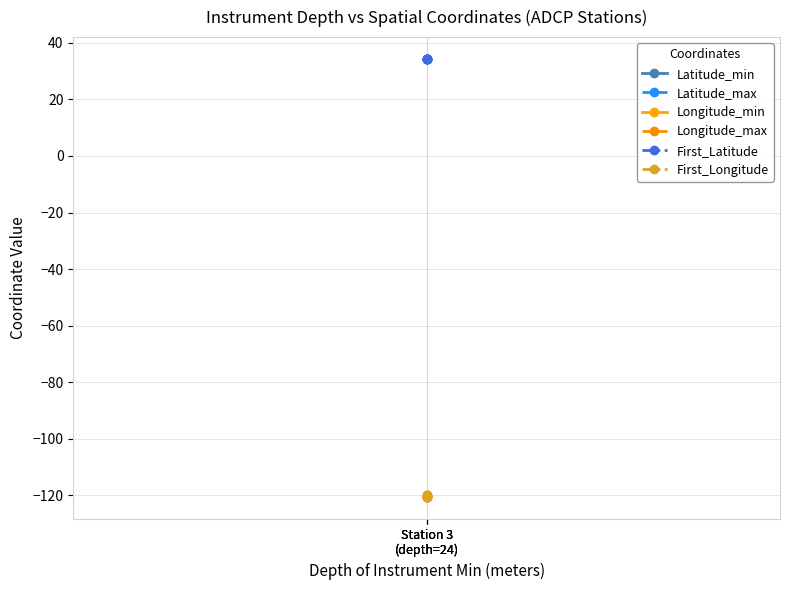

How many series are shown in this chart?

6